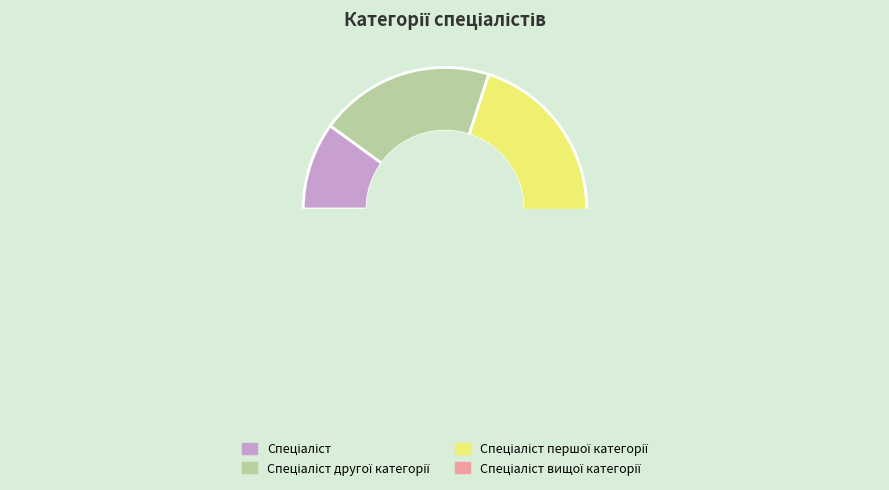

Do Спеціаліст вищої категорії and Спеціаліст together represent more than half of the pie?

No